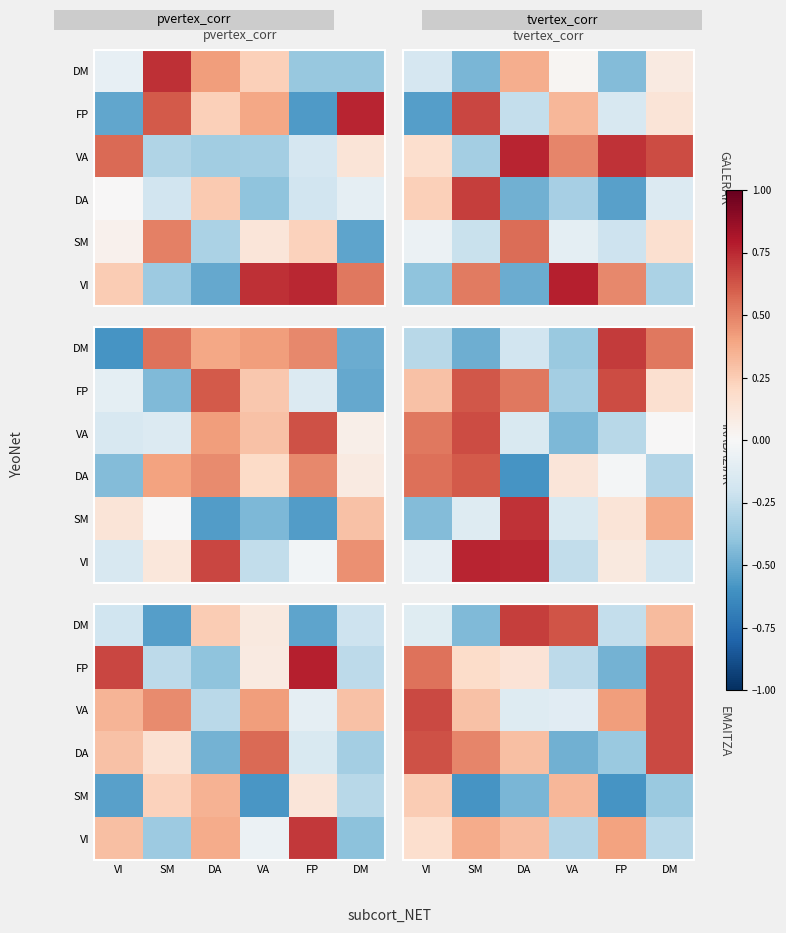

How many positive values does the DA series have?

4